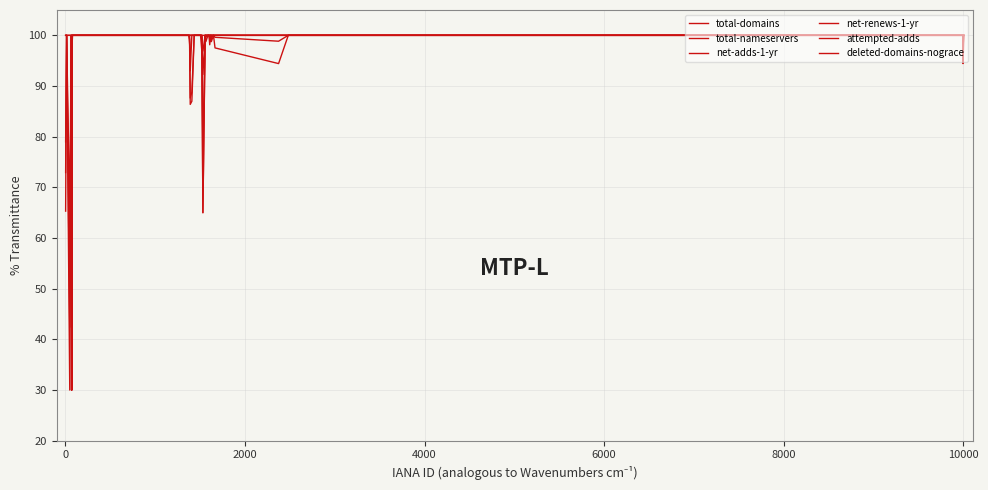

Does the chart display data point markers on the line(s)?

No